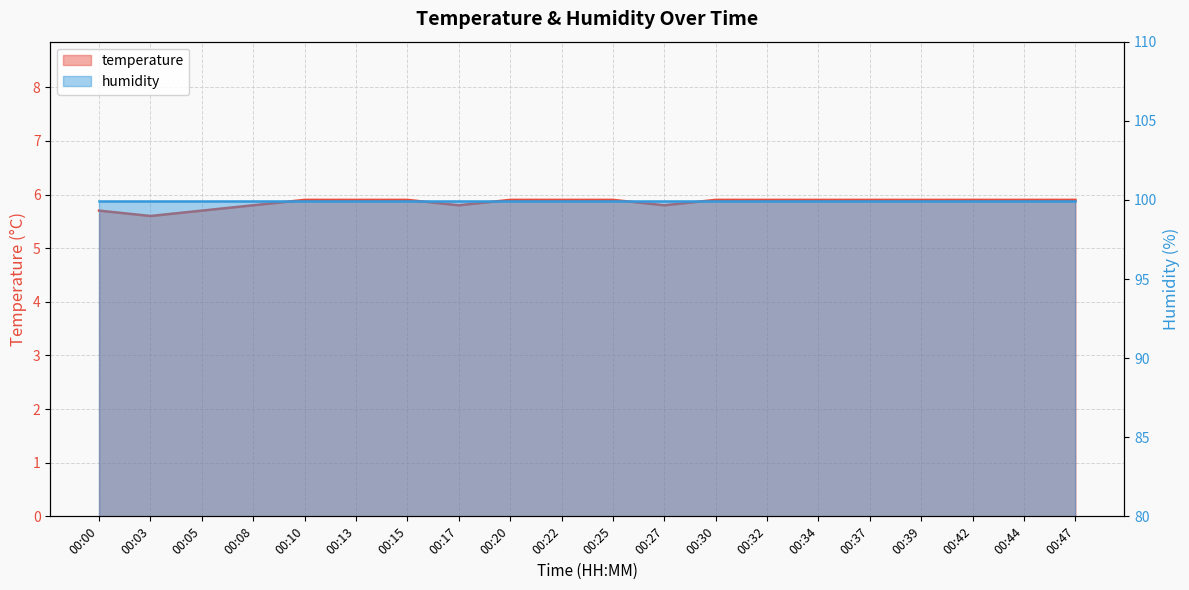

Reading left to right, transcribe all the data shown in this chart.

00:00=5.7	00:03=5.6	00:05=5.7	00:08=5.8	00:10=5.9	00:13=5.9	00:15=5.9	00:17=5.8	00:20=5.9	00:22=5.9	00:25=5.9	00:27=5.8	00:30=5.9	00:32=5.9	00:34=5.9	00:37=5.9	00:39=5.9	00:42=5.9	00:44=5.9	00:47=5.9